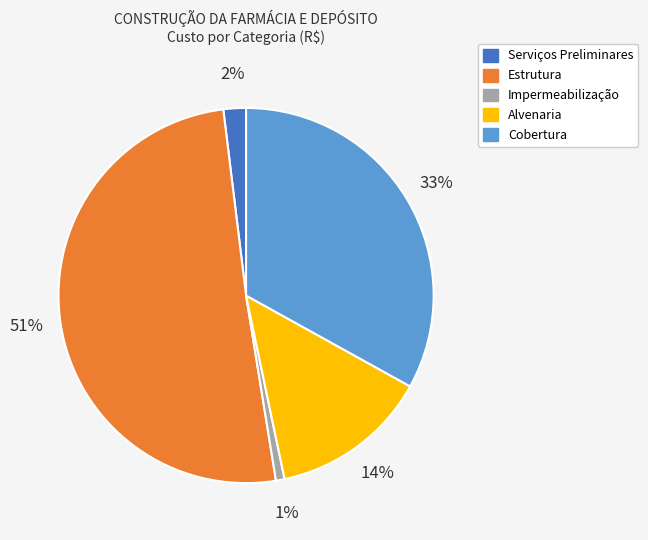

Which category has the smallest portion of the pie?

Impermeabilização